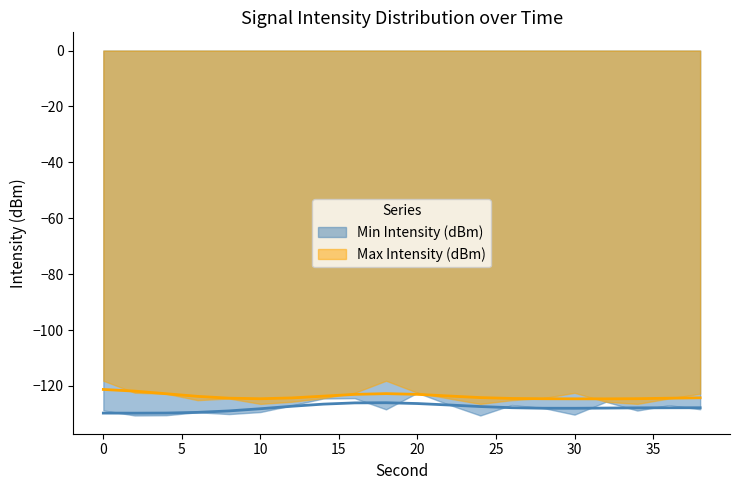

How many values in the Min Intensity (dBm) series are below -128?

11